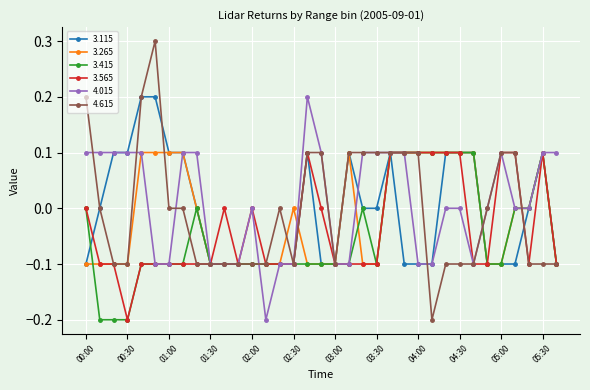

Which series has the widest spread of values?

4.615